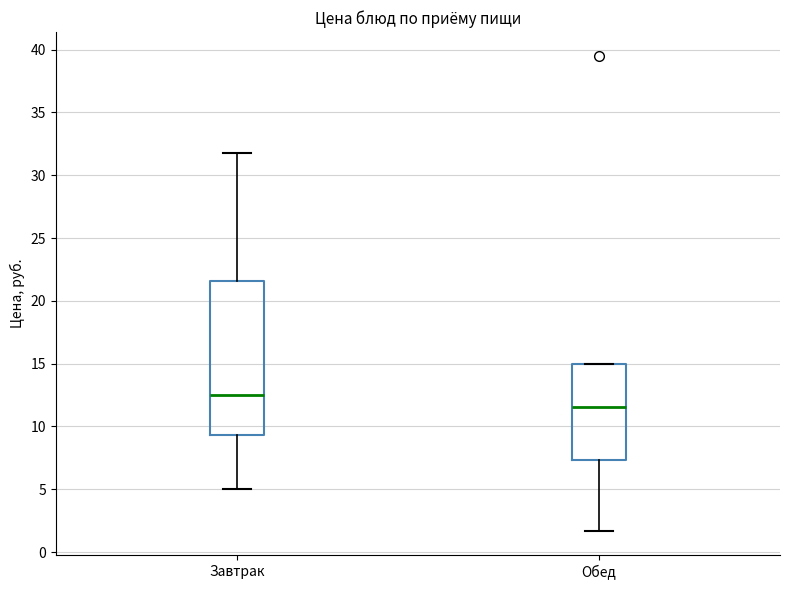

Comparing the boxes themselves (not the whiskers), which one is the tallest?

Завтрак